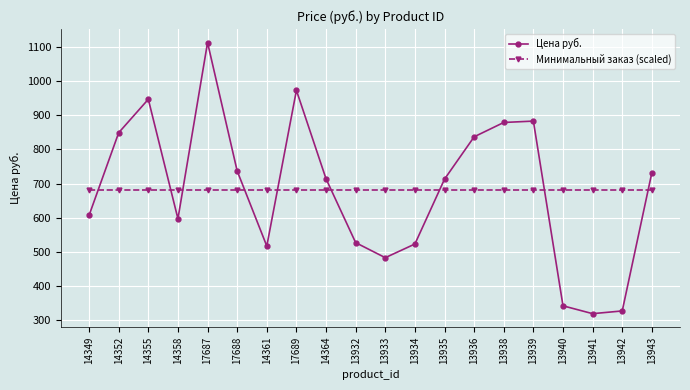

Does the chart have visible grid lines?

Yes